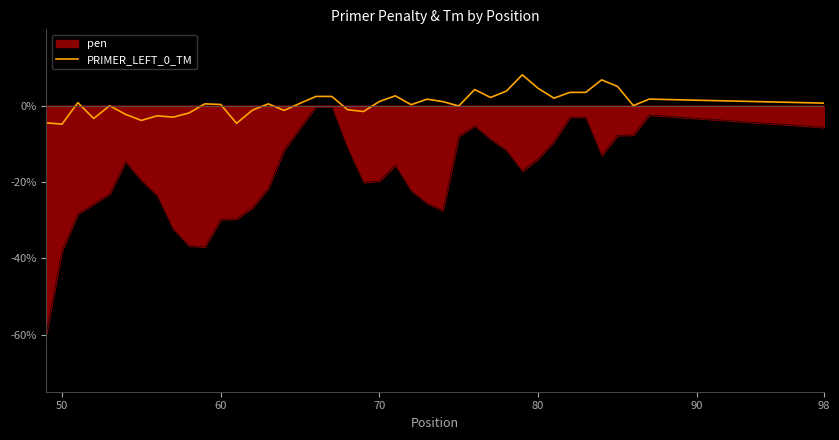

What is the maximum value shown in the chart?

8.1